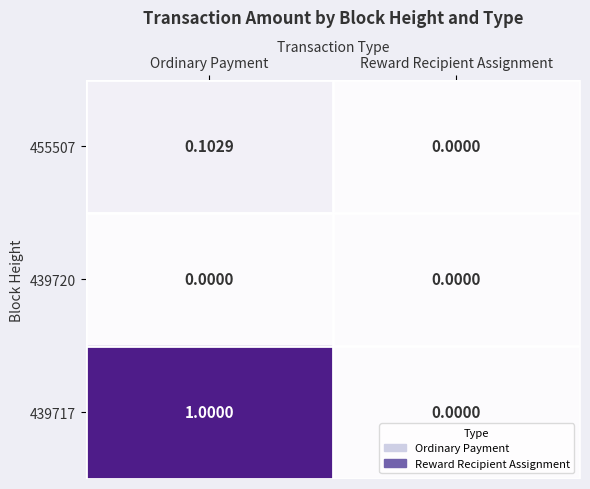

At which category is the sum across all series the highest?

Ordinary Payment